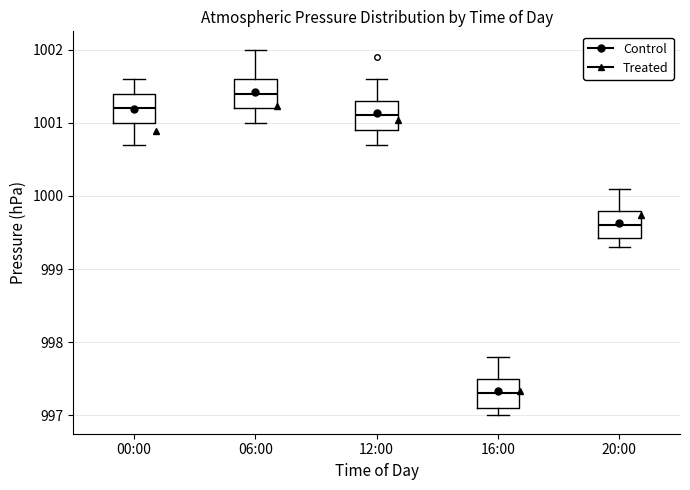

Where does the lower whisker of the box for 06:00 end on the y-axis? The values are not printed on the chart, so give them approximately, as read against the axis.

1001.0